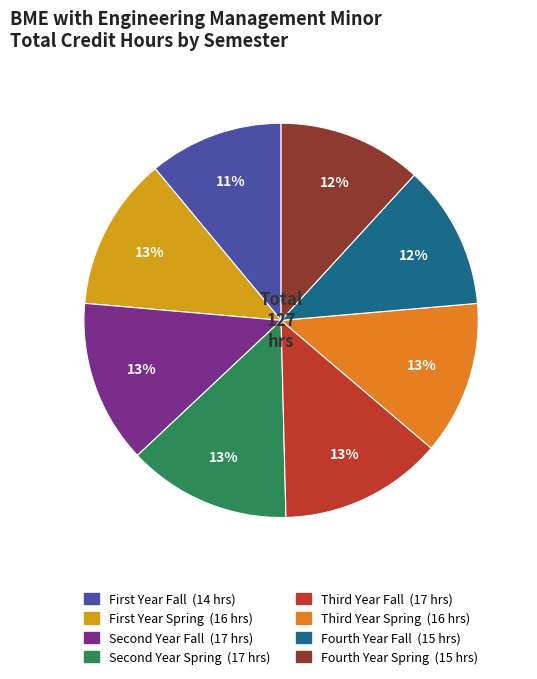

Is Fourth Year Fall the majority of the pie?

No